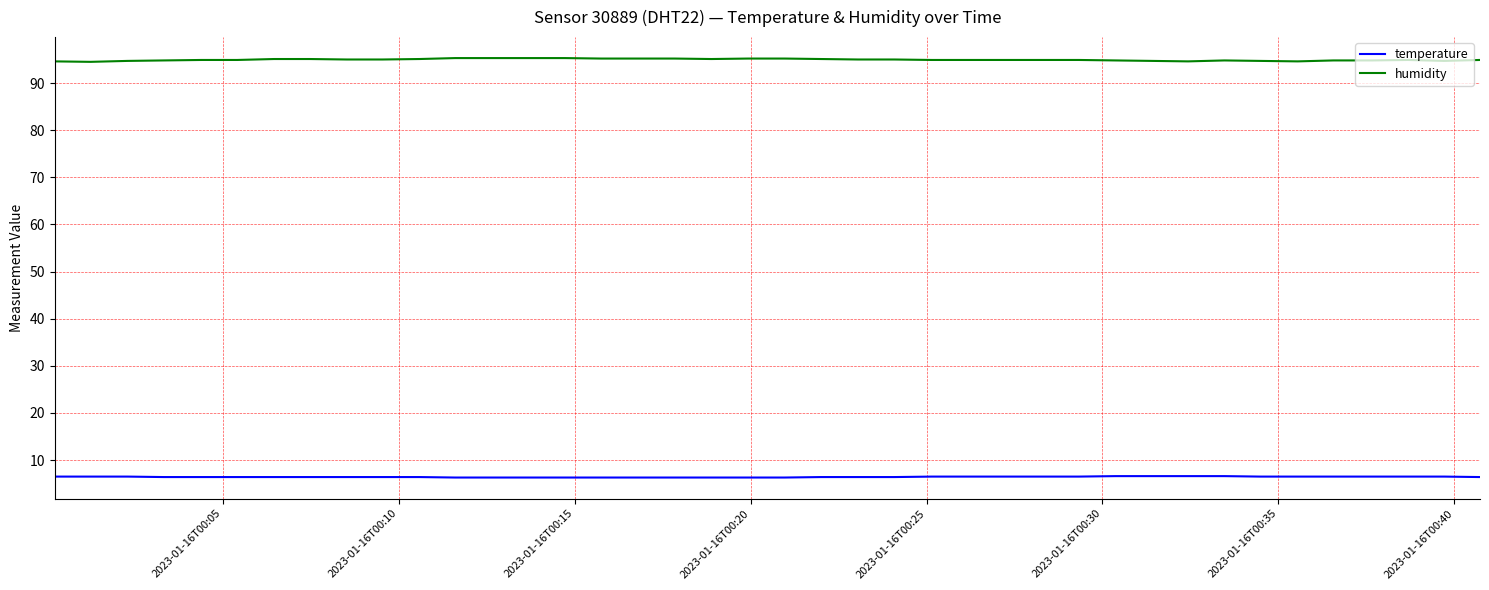

How many series are shown in this chart?

2